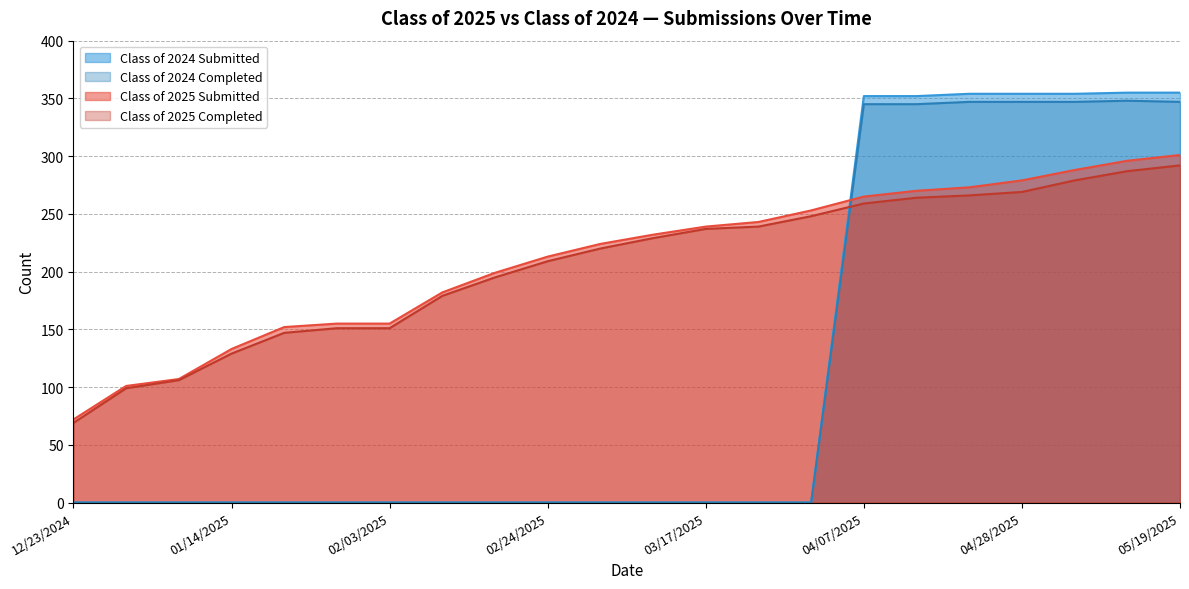

True or false: Class of 2025 Submitted has more than 0 points higher than both neighbors.

False